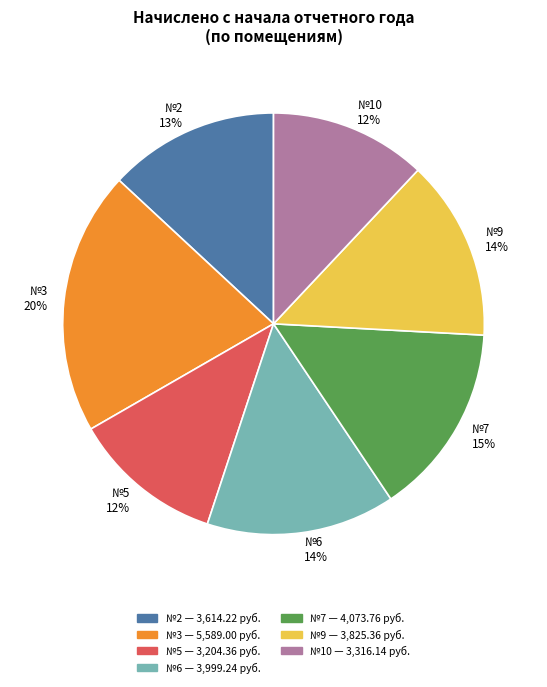

Is the sum of №2 and №5 greater than half?

No